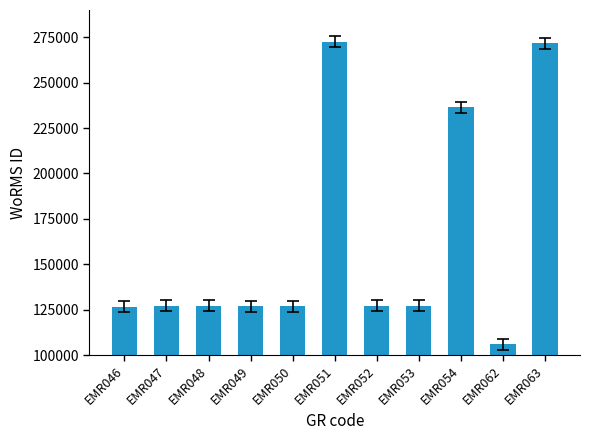

Does the chart contain stacked bars?

No